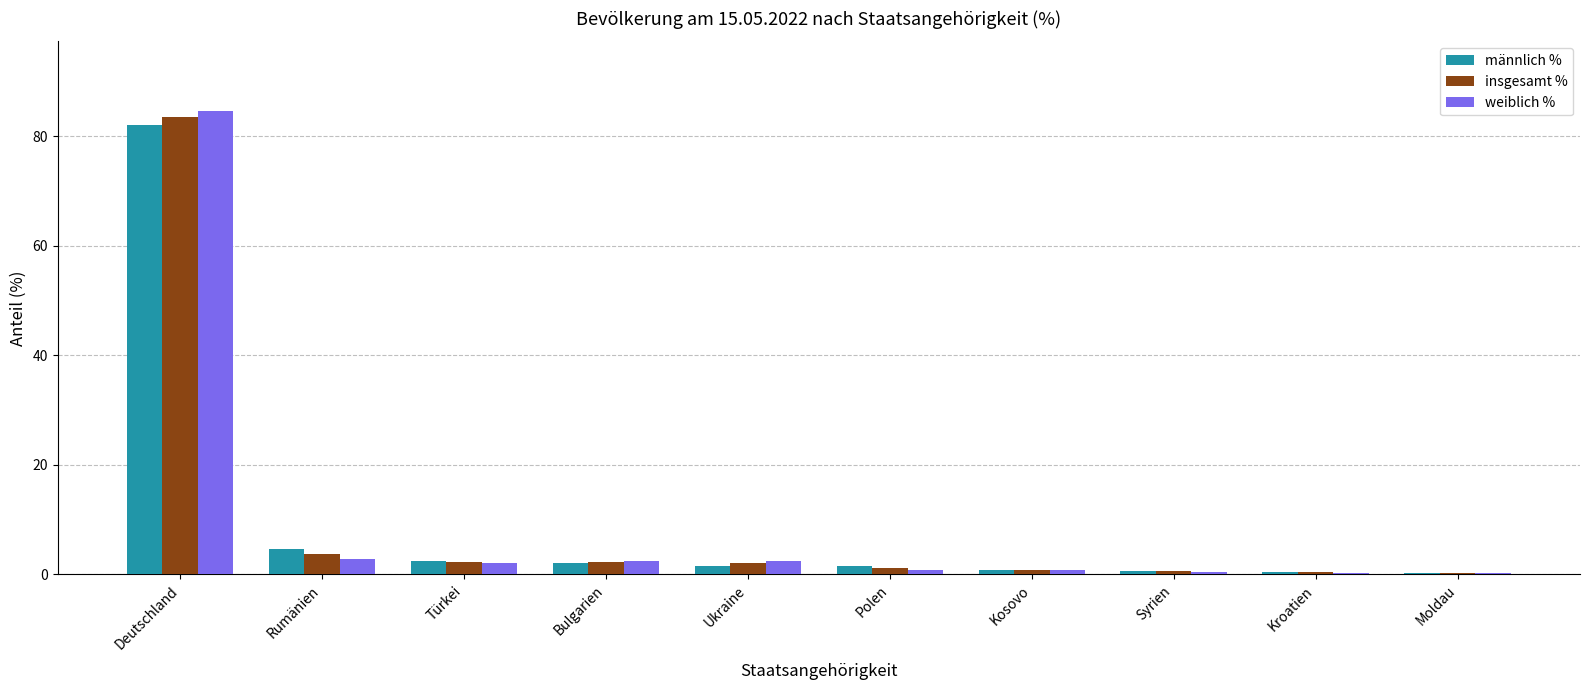

What is the value of the männlich % bar at the 9th from the left?

0.4